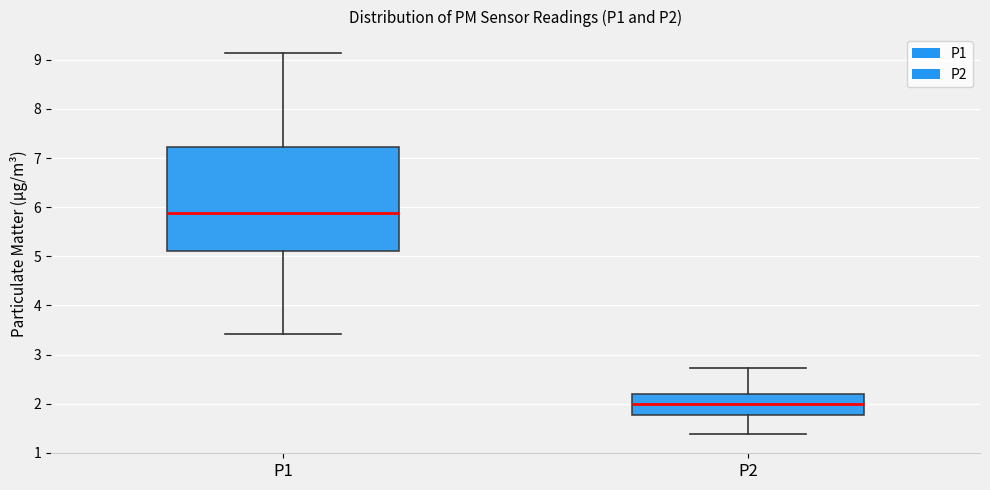

Which box has the highest median line?

P1